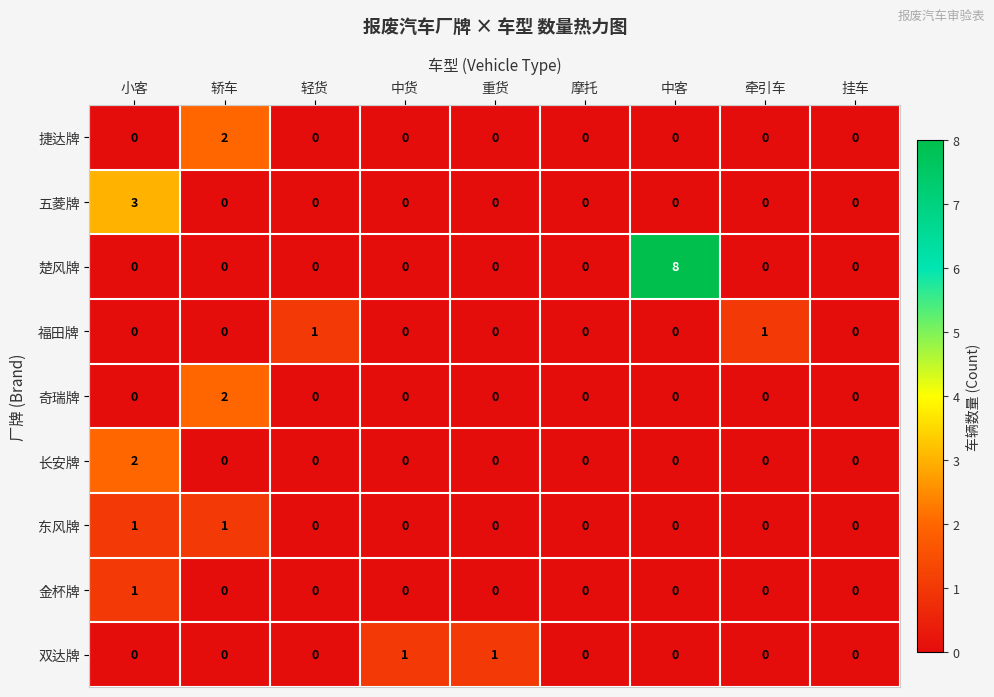

True or false: 奇瑞牌 has a value of 1 at 中客.

False